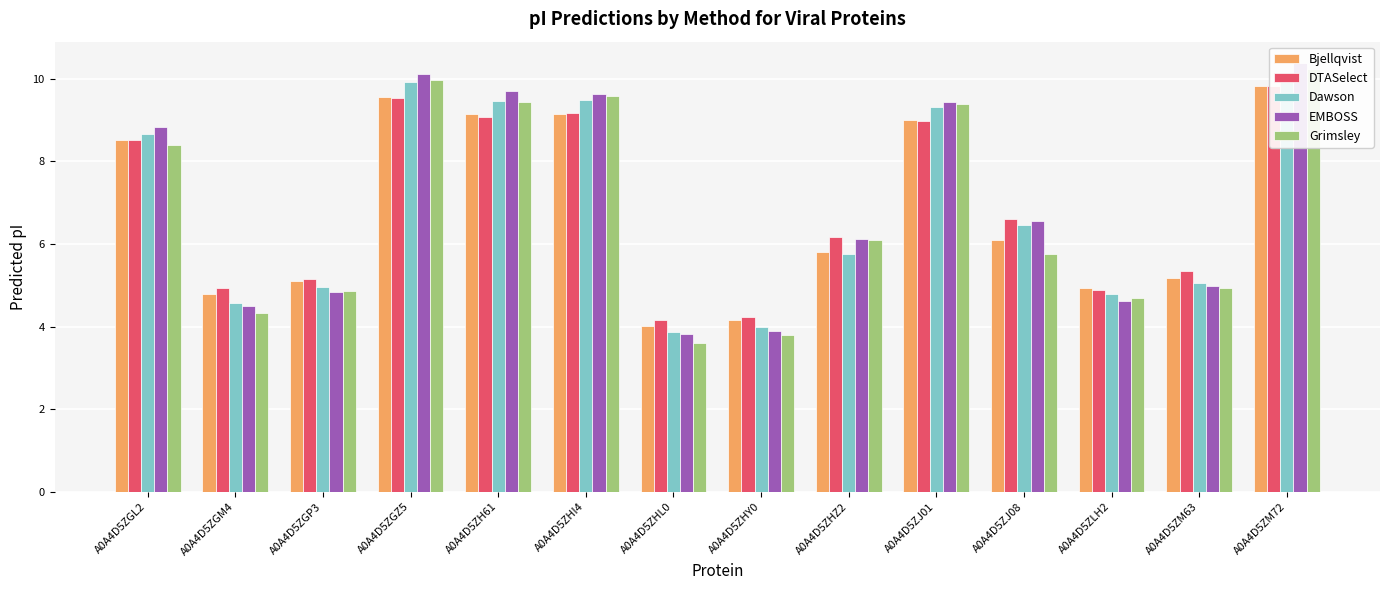

Reading left to right, extract all data points from this chart.

Bjellqvist: A0A4D5ZGL2=8.5	A0A4D5ZGM4=4.8	A0A4D5ZGP3=5.1	A0A4D5ZGZ5=9.6	A0A4D5ZH61=9.1	A0A4D5ZHI4=9.2	A0A4D5ZHL0=4.0	A0A4D5ZHY0=4.2	A0A4D5ZHZ2=5.8	A0A4D5ZJ01=9.0	A0A4D5ZJ08=6.1	A0A4D5ZLH2=4.9	A0A4D5ZM63=5.2	A0A4D5ZM72=9.8
DTASelect: A0A4D5ZGL2=8.5	A0A4D5ZGM4=4.9	A0A4D5ZGP3=5.2	A0A4D5ZGZ5=9.5	A0A4D5ZH61=9.1	A0A4D5ZHI4=9.2	A0A4D5ZHL0=4.2	A0A4D5ZHY0=4.2	A0A4D5ZHZ2=6.2	A0A4D5ZJ01=9.0	A0A4D5ZJ08=6.6	A0A4D5ZLH2=4.9	A0A4D5ZM63=5.3	A0A4D5ZM72=9.8
Dawson: A0A4D5ZGL2=8.7	A0A4D5ZGM4=4.6	A0A4D5ZGP3=5.0	A0A4D5ZGZ5=9.9	A0A4D5ZH61=9.5	A0A4D5ZHI4=9.5	A0A4D5ZHL0=3.9	A0A4D5ZHY0=4.0	A0A4D5ZHZ2=5.8	A0A4D5ZJ01=9.3	A0A4D5ZJ08=6.5	A0A4D5ZLH2=4.8	A0A4D5ZM63=5.1	A0A4D5ZM72=10.2
EMBOSS: A0A4D5ZGL2=8.8	A0A4D5ZGM4=4.5	A0A4D5ZGP3=4.8	A0A4D5ZGZ5=10.1	A0A4D5ZH61=9.7	A0A4D5ZHI4=9.6	A0A4D5ZHL0=3.8	A0A4D5ZHY0=3.9	A0A4D5ZHZ2=6.1	A0A4D5ZJ01=9.4	A0A4D5ZJ08=6.6	A0A4D5ZLH2=4.6	A0A4D5ZM63=5.0	A0A4D5ZM72=10.4
Grimsley: A0A4D5ZGL2=8.4	A0A4D5ZGM4=4.3	A0A4D5ZGP3=4.9	A0A4D5ZGZ5=10.0	A0A4D5ZH61=9.4	A0A4D5ZHI4=9.6	A0A4D5ZHL0=3.6	A0A4D5ZHY0=3.8	A0A4D5ZHZ2=6.1	A0A4D5ZJ01=9.4	A0A4D5ZJ08=5.8	A0A4D5ZLH2=4.7	A0A4D5ZM63=4.9	A0A4D5ZM72=10.2